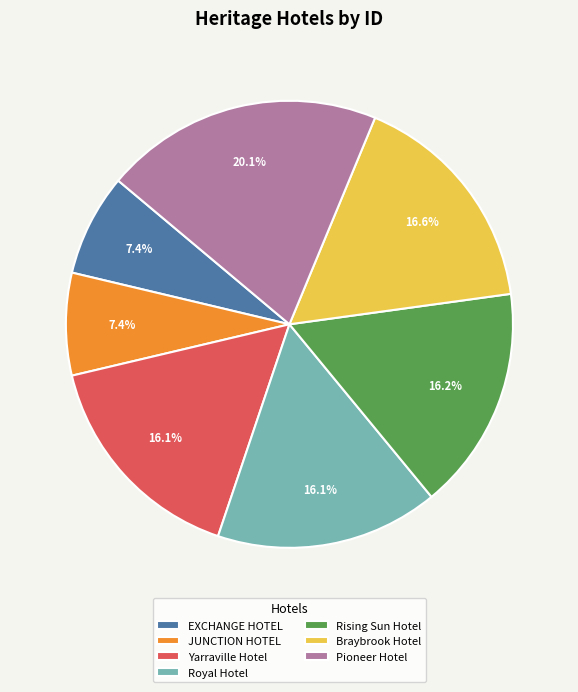

What is the total percentage of JUNCTION HOTEL and Braybrook Hotel?

24.0%